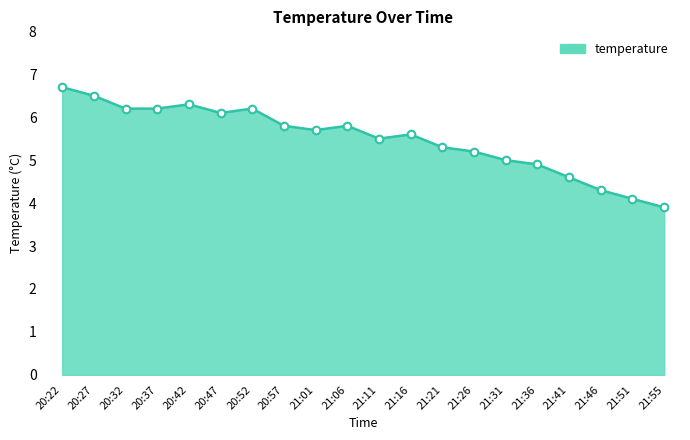

What is the change in value from 20:22 to 21:06?

-0.9